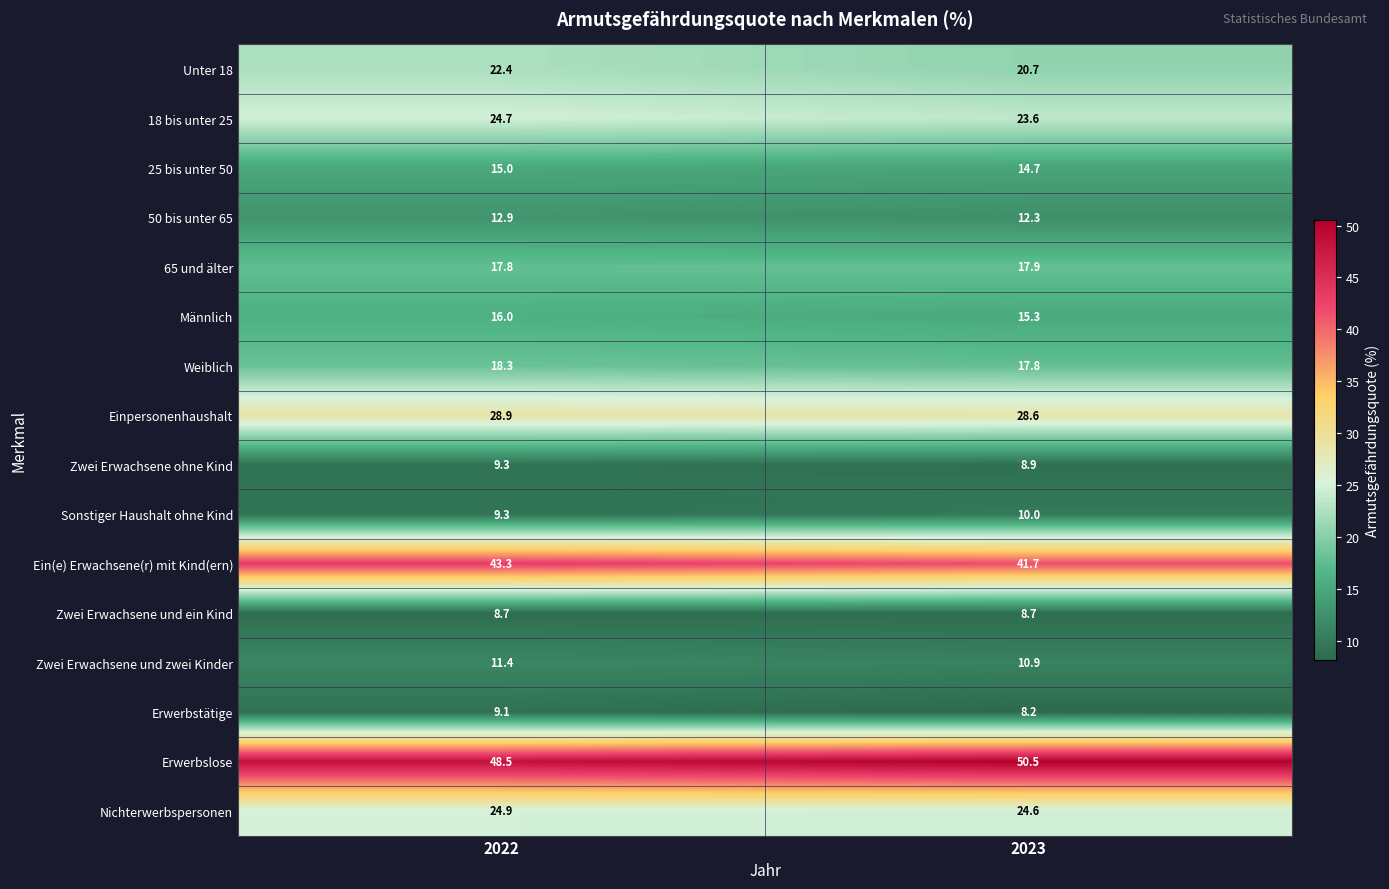

What is the spread (max minus min) of values at 2022?

39.8